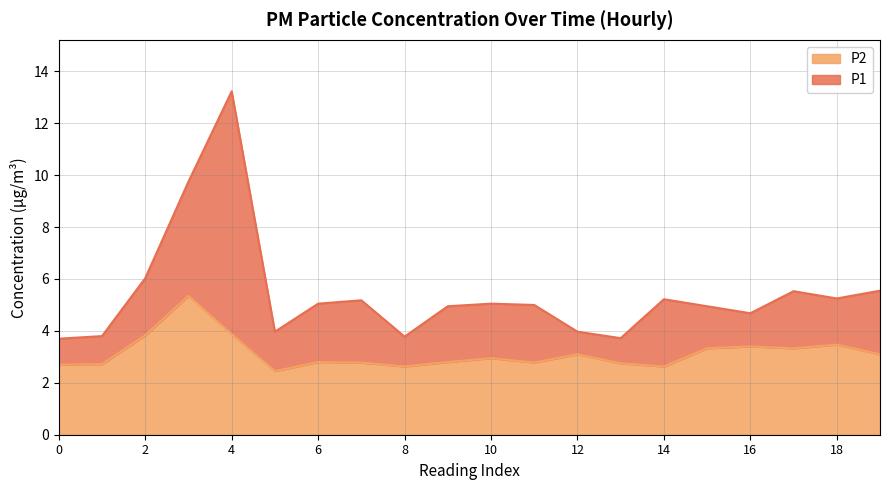

Rank the series by their maximum value, from lowest to highest.

P2, P1